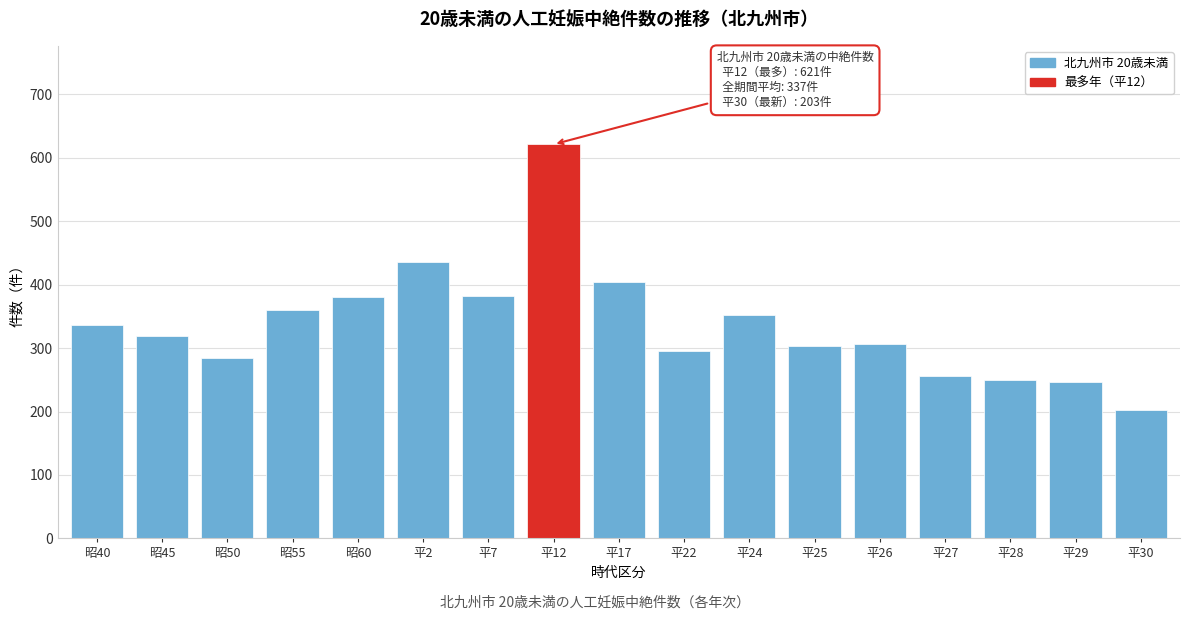

What is the smallest value displayed?

203